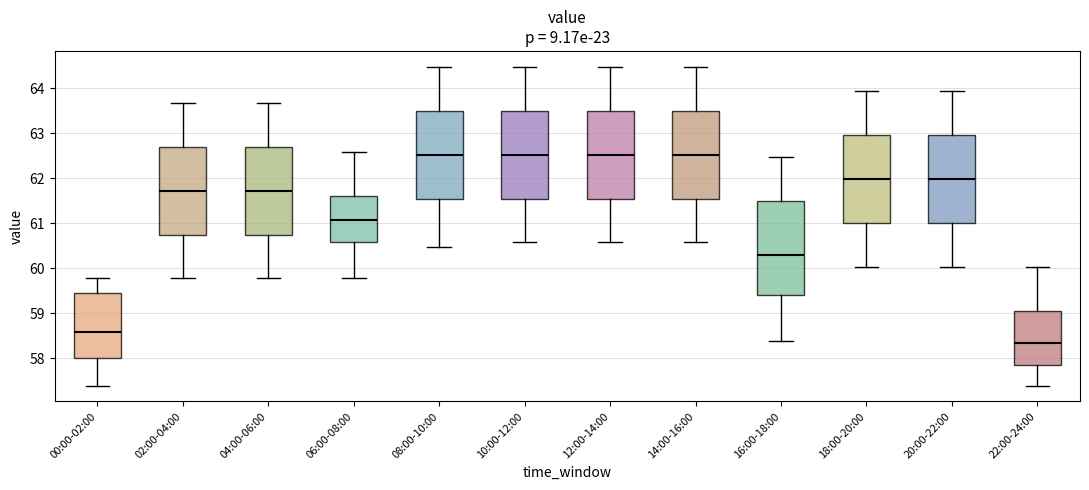

Reading left to right, read every box against the y-axis: the position of its median line, the range the box covers, and the ends of its whiskers. The values are not printed on the chart, so give them approximately, as read against the axis.

00:00-02:00: median 58.6, box 58.0 to 59.4, whiskers 57.4 to 59.8
02:00-04:00: median 61.7, box 60.7 to 62.7, whiskers 59.8 to 63.7
04:00-06:00: median 61.7, box 60.7 to 62.7, whiskers 59.8 to 63.7
06:00-08:00: median 61.1, box 60.6 to 61.6, whiskers 59.8 to 62.6
08:00-10:00: median 62.5, box 61.5 to 63.5, whiskers 60.5 to 64.5
10:00-12:00: median 62.5, box 61.5 to 63.5, whiskers 60.6 to 64.5
12:00-14:00: median 62.5, box 61.5 to 63.5, whiskers 60.6 to 64.5
14:00-16:00: median 62.5, box 61.5 to 63.5, whiskers 60.6 to 64.5
16:00-18:00: median 60.3, box 59.4 to 61.5, whiskers 58.4 to 62.5
18:00-20:00: median 62.0, box 61.0 to 63.0, whiskers 60.0 to 63.9
20:00-22:00: median 62.0, box 61.0 to 63.0, whiskers 60.0 to 63.9
22:00-24:00: median 58.3, box 57.8 to 59.1, whiskers 57.4 to 60.0